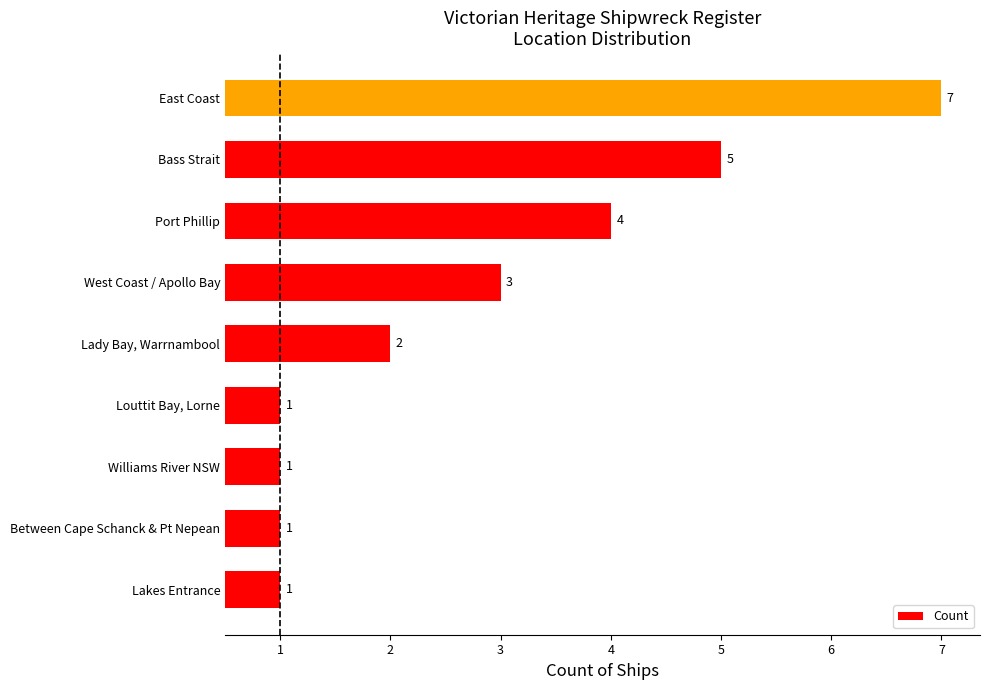

Does the chart contain any negative values?

No